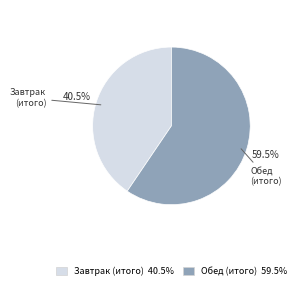

How many segments does this pie chart have?

2